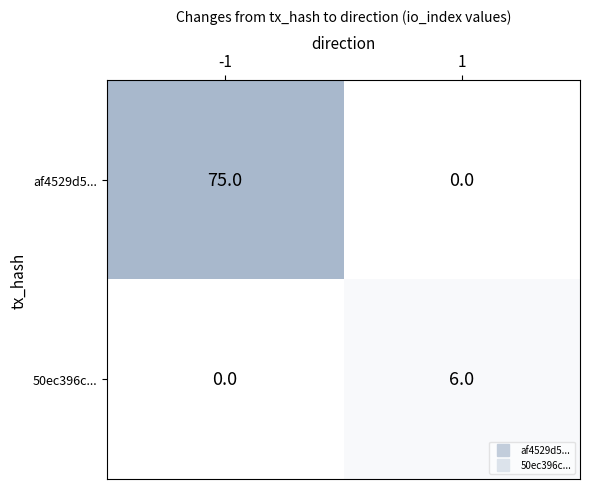

How many values in the 50ec396c... series are below 6?

1